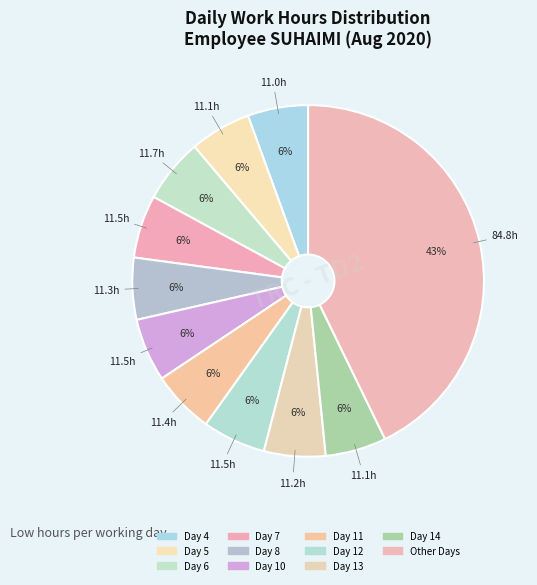

Is there a majority slice in this chart?

No